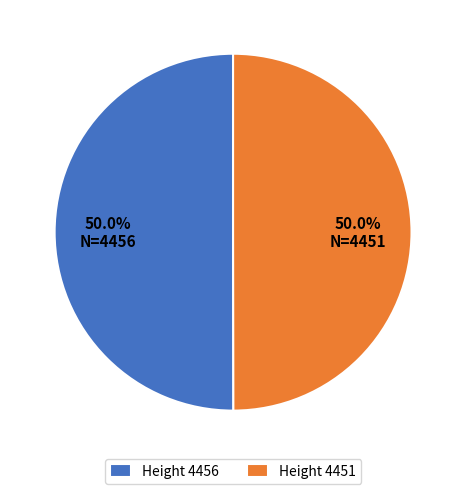

What is the ratio of the value at Height 4456 to the value at Height 4451?

1.0